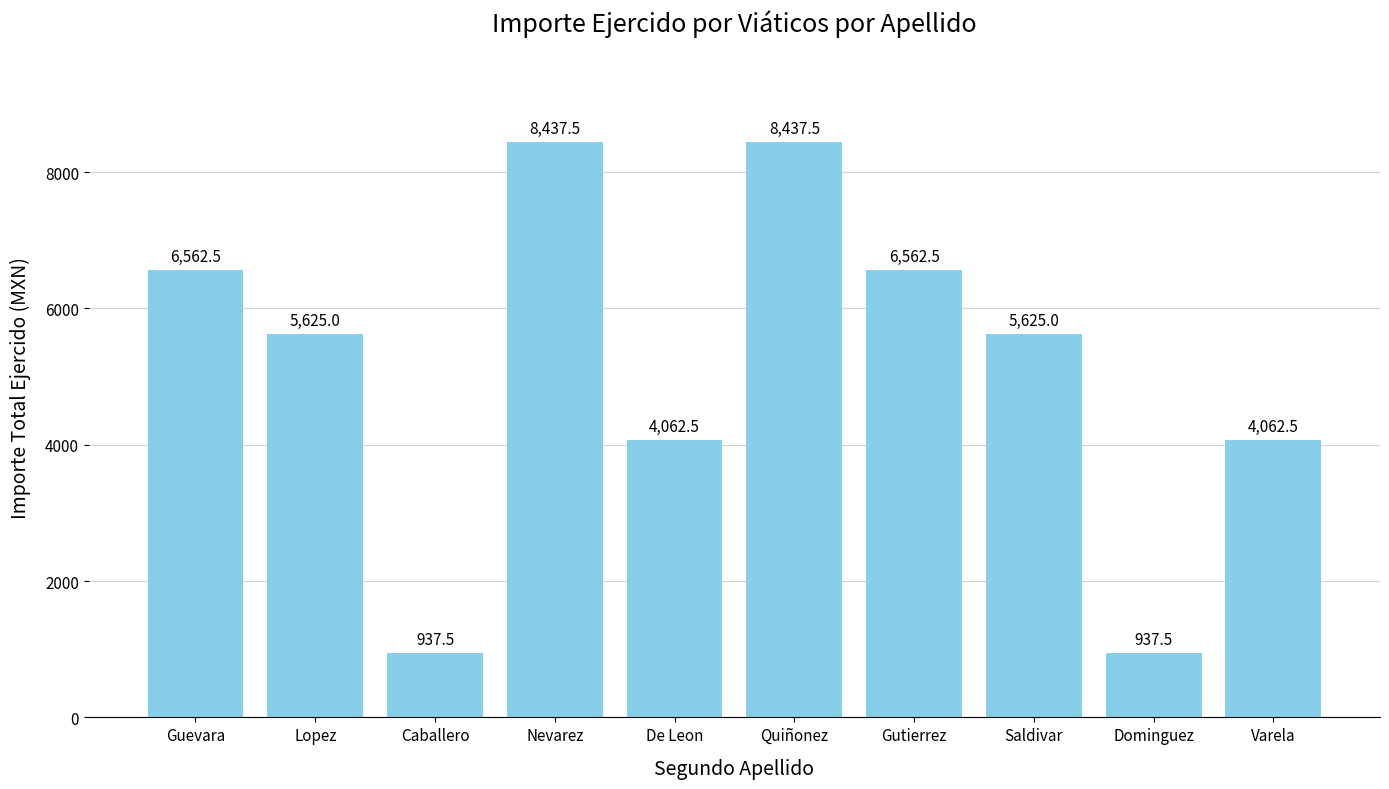

What is the value of the 6th bar from the left?

8437.5